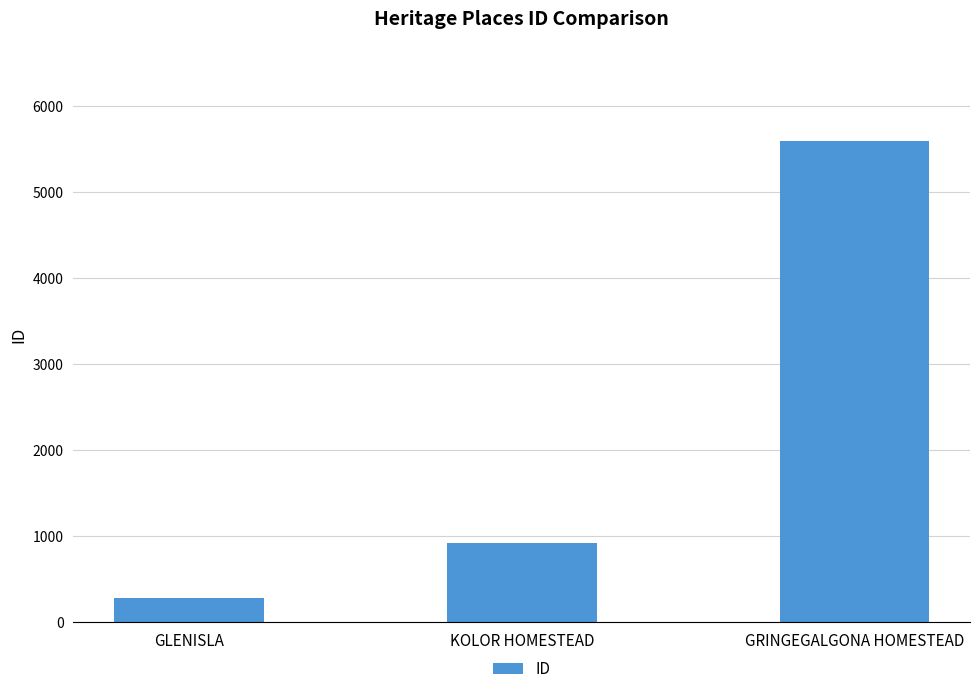

Between KOLOR HOMESTEAD and GRINGEGALGONA HOMESTEAD, which is larger?

GRINGEGALGONA HOMESTEAD